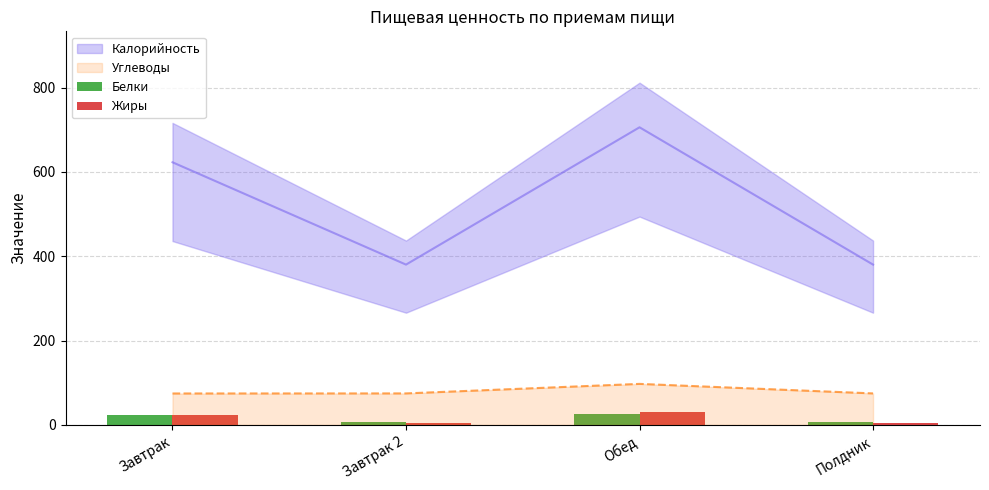

What is the value of the Жиры bar at the 4th from the left?

5.6